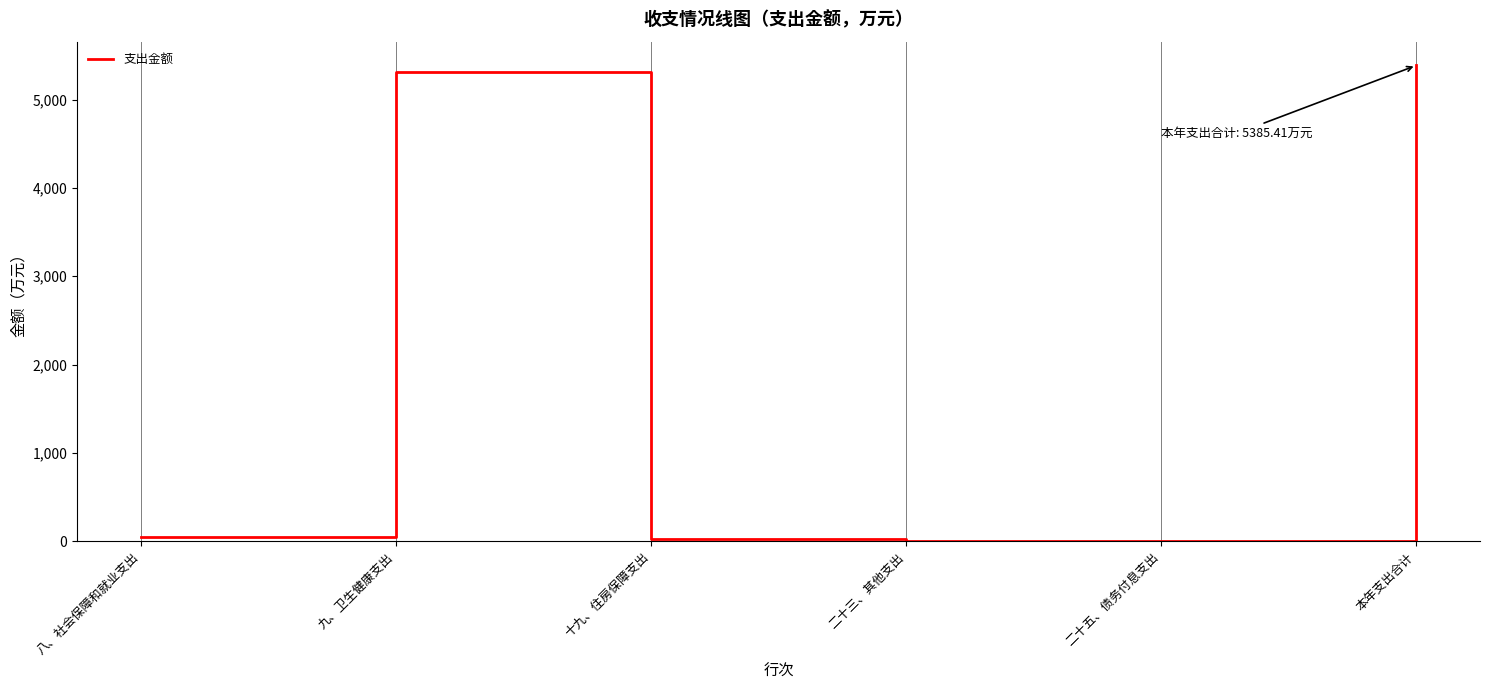

Between 二十三、其他支出 and 本年支出合计, which is larger?

本年支出合计